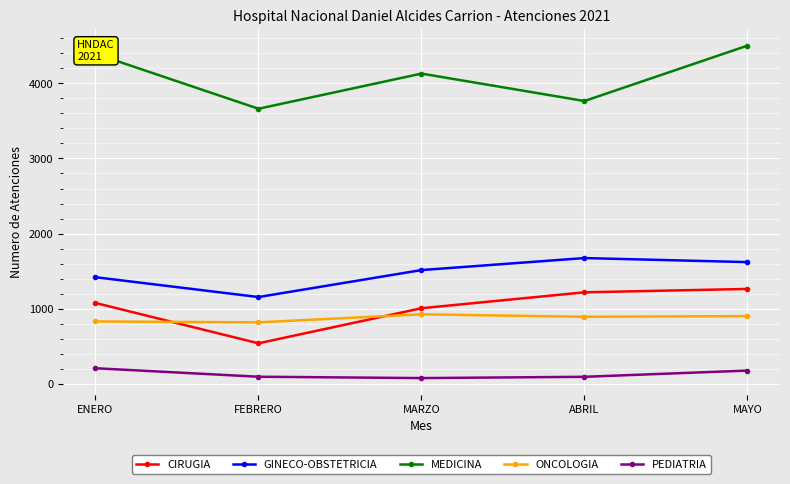

The PEDIATRIA series shows 50 at ENERO. True or false?

False